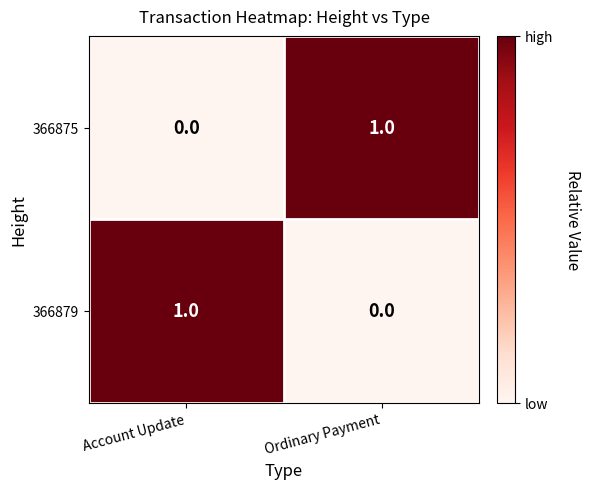

Rank the series at Ordinary Payment from lowest to highest value.

366879, 366875